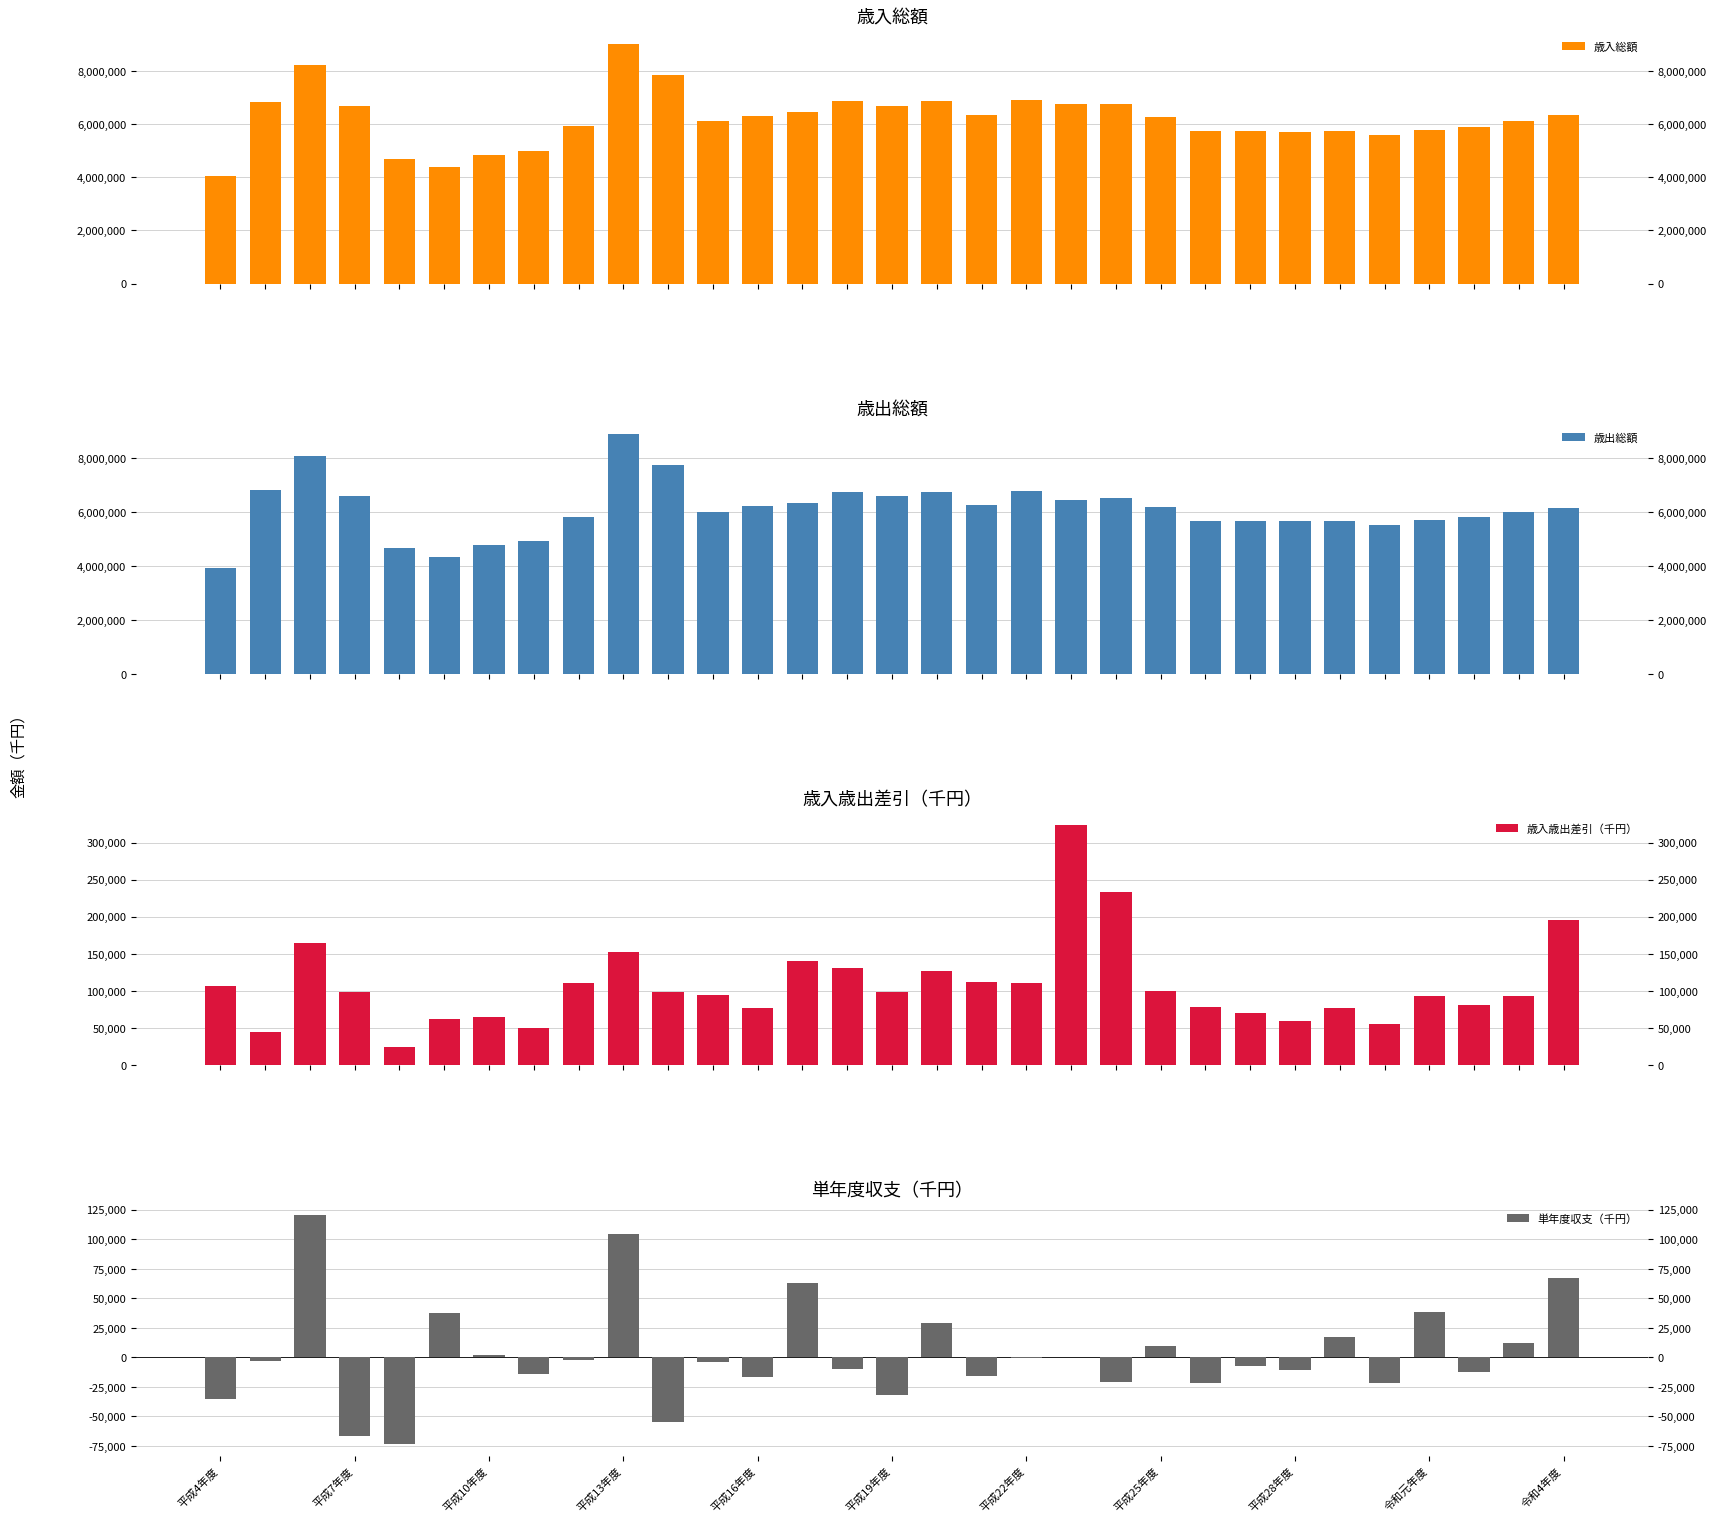

What is the maximum value for 歳入総額?

9032123